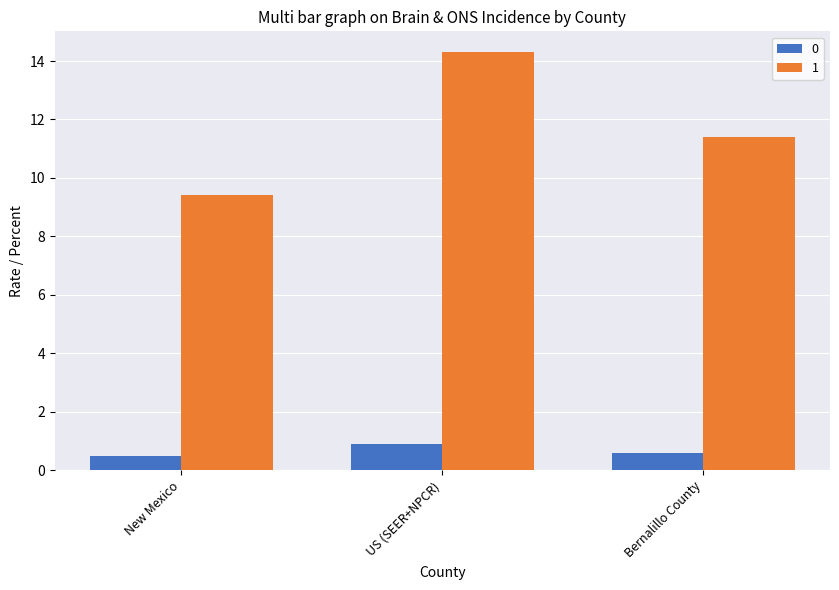

What is the difference between the highest and lowest values at Bernalillo County?

10.8